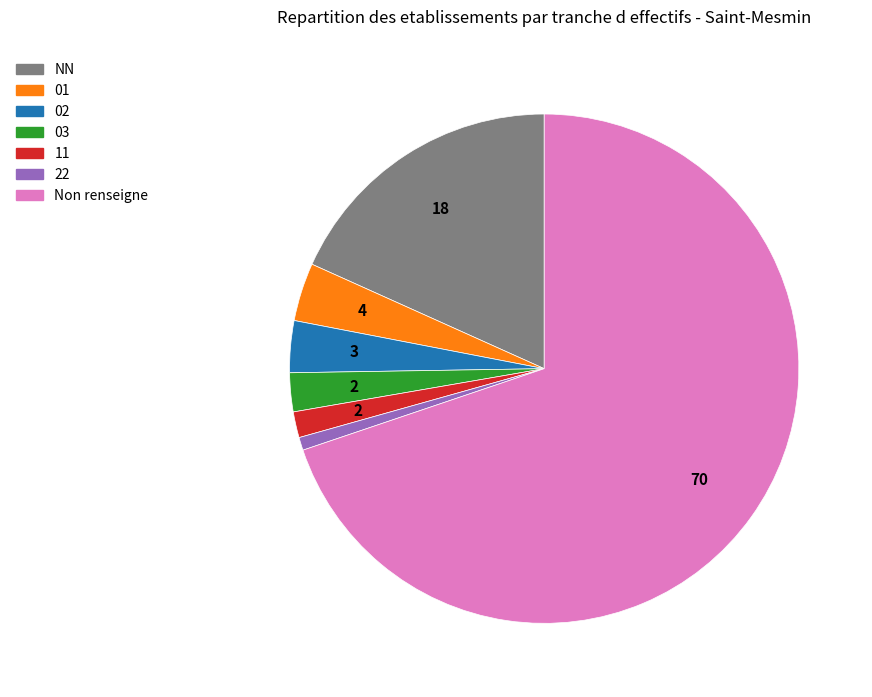

Is there any slice that represents more than half of the pie?

Yes